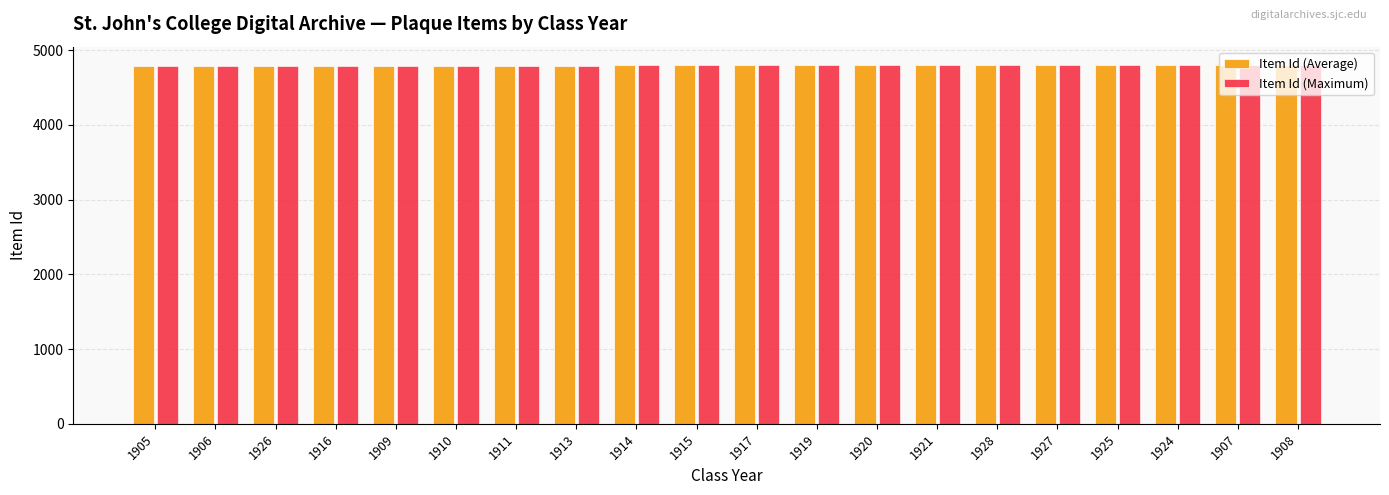

What are all the series names shown in the legend?

Item Id (Average), Item Id (Maximum)